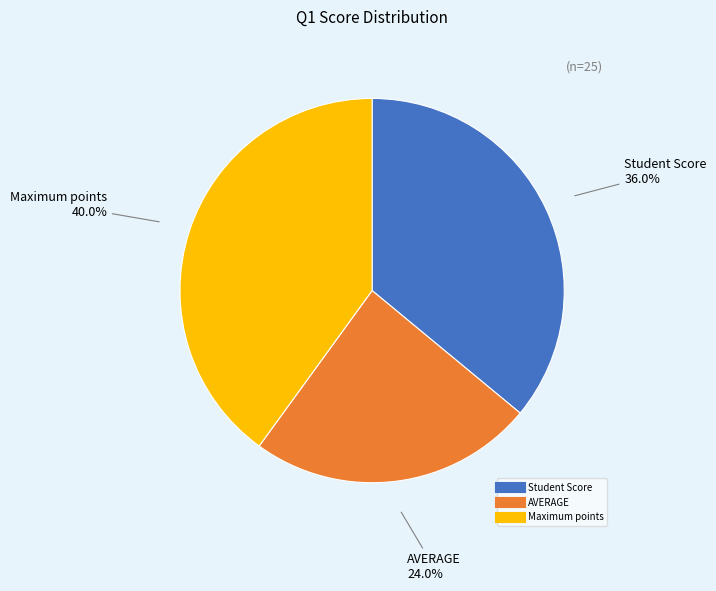

How many slices are in this pie chart?

3